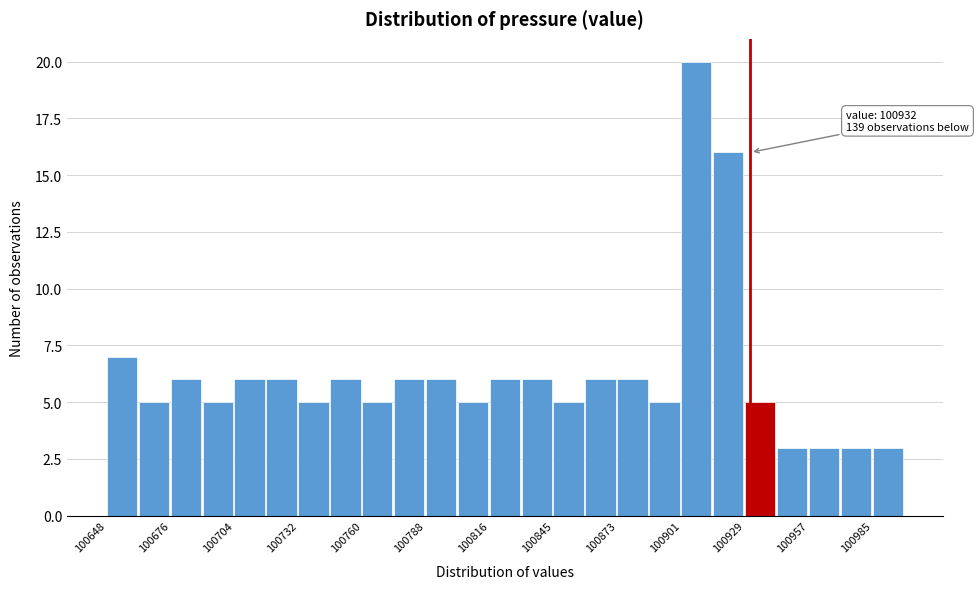

Around what value on the x-axis is the tallest bar? Give the approximate position of its centre, as read against the axis.

100910